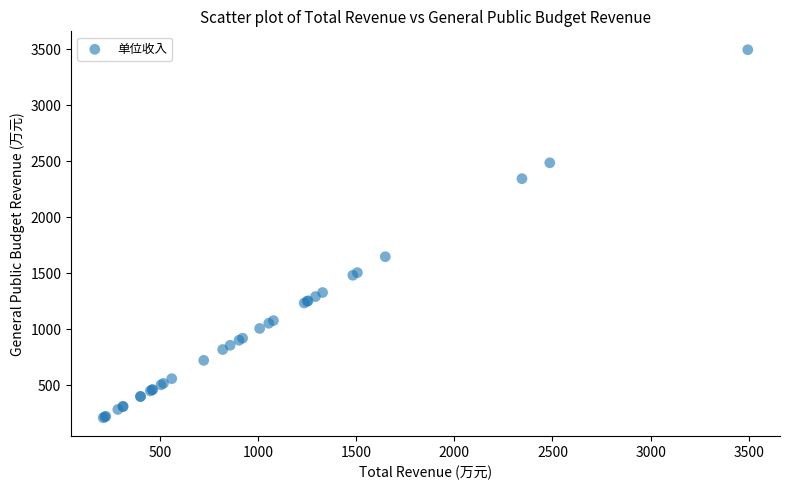

What Y value in the scatter plot is closest to 1853?

1648.2